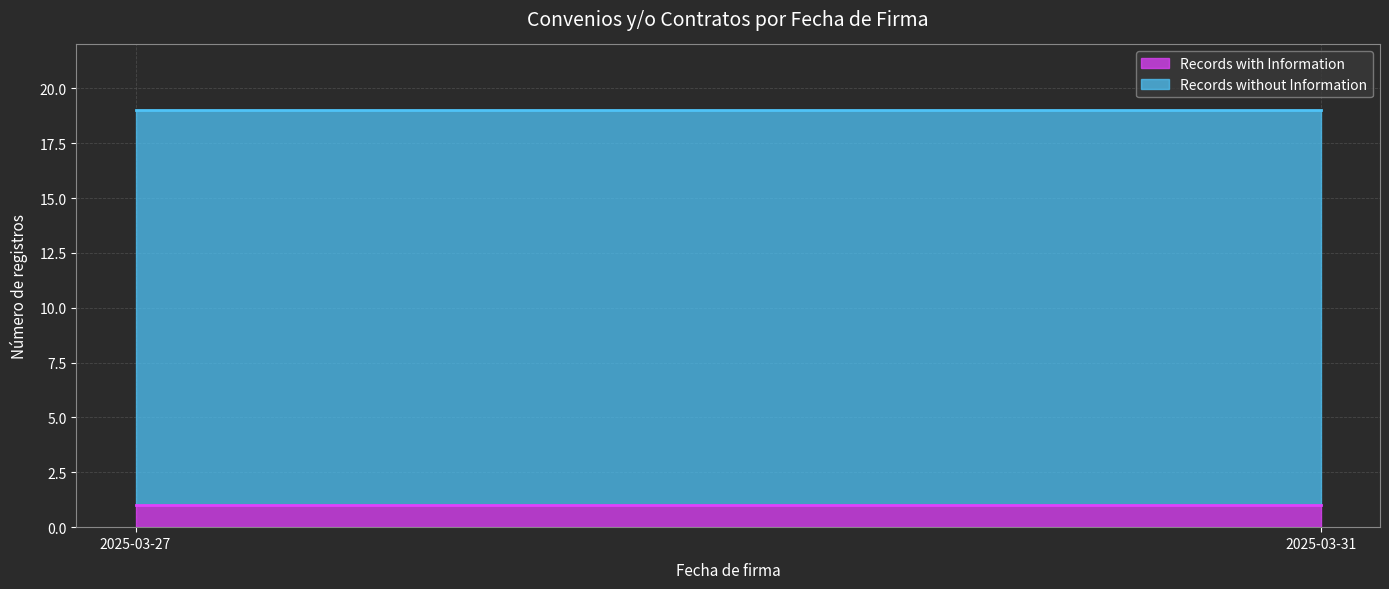

The Records with Information (line) series shows 2 at 2025-03-27. True or false?

False